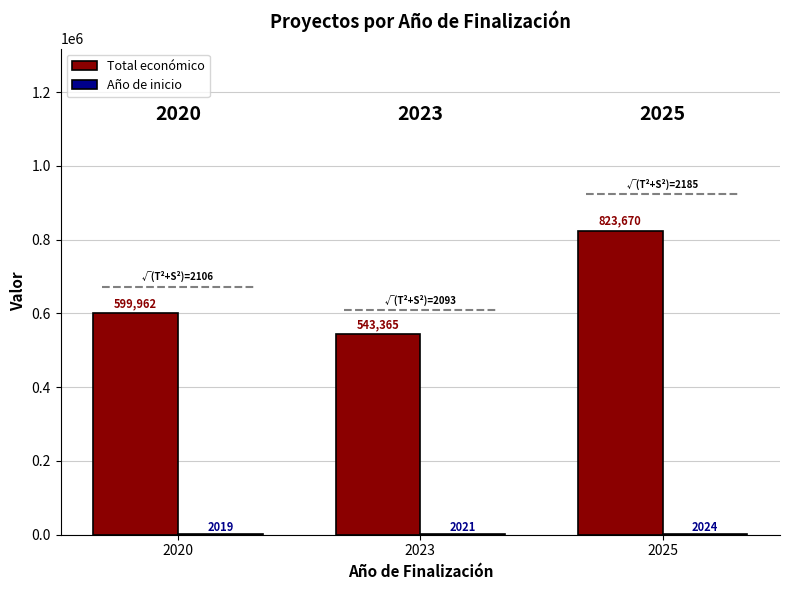

Is the value of Año de inicio at 2020 greater than the value of Total económico at 2023?

No